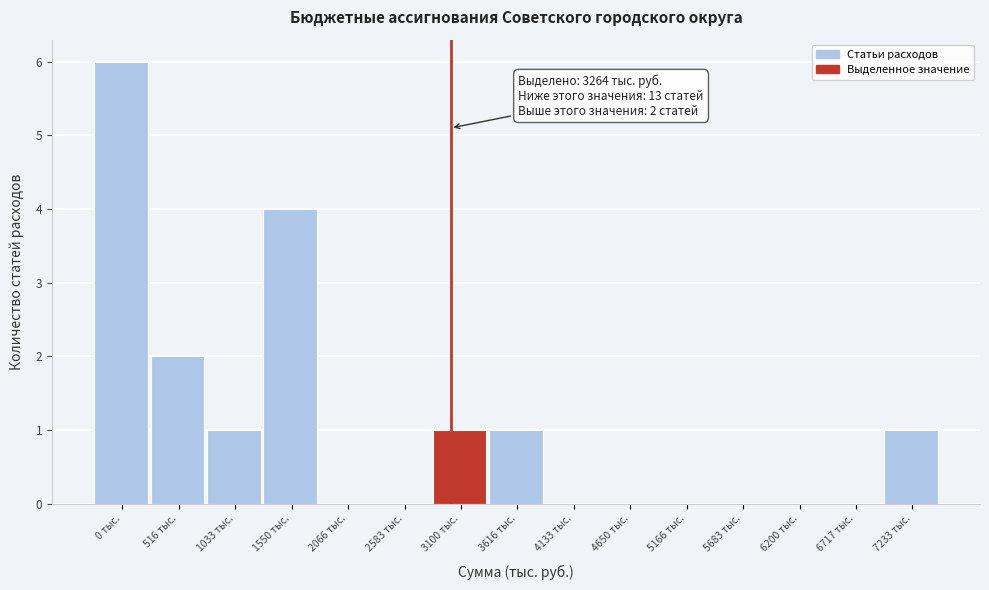

Reading left to right, list all the values displayed in this chart.

0 тыс.=6	516 тыс.=2	1033 тыс.=1	1550 тыс.=4	2066 тыс.=0	2583 тыс.=0	3100 тыс.=1	3616 тыс.=1	4133 тыс.=0	4650 тыс.=0	5166 тыс.=0	5683 тыс.=0	6200 тыс.=0	6717 тыс.=0	7233 тыс.=1